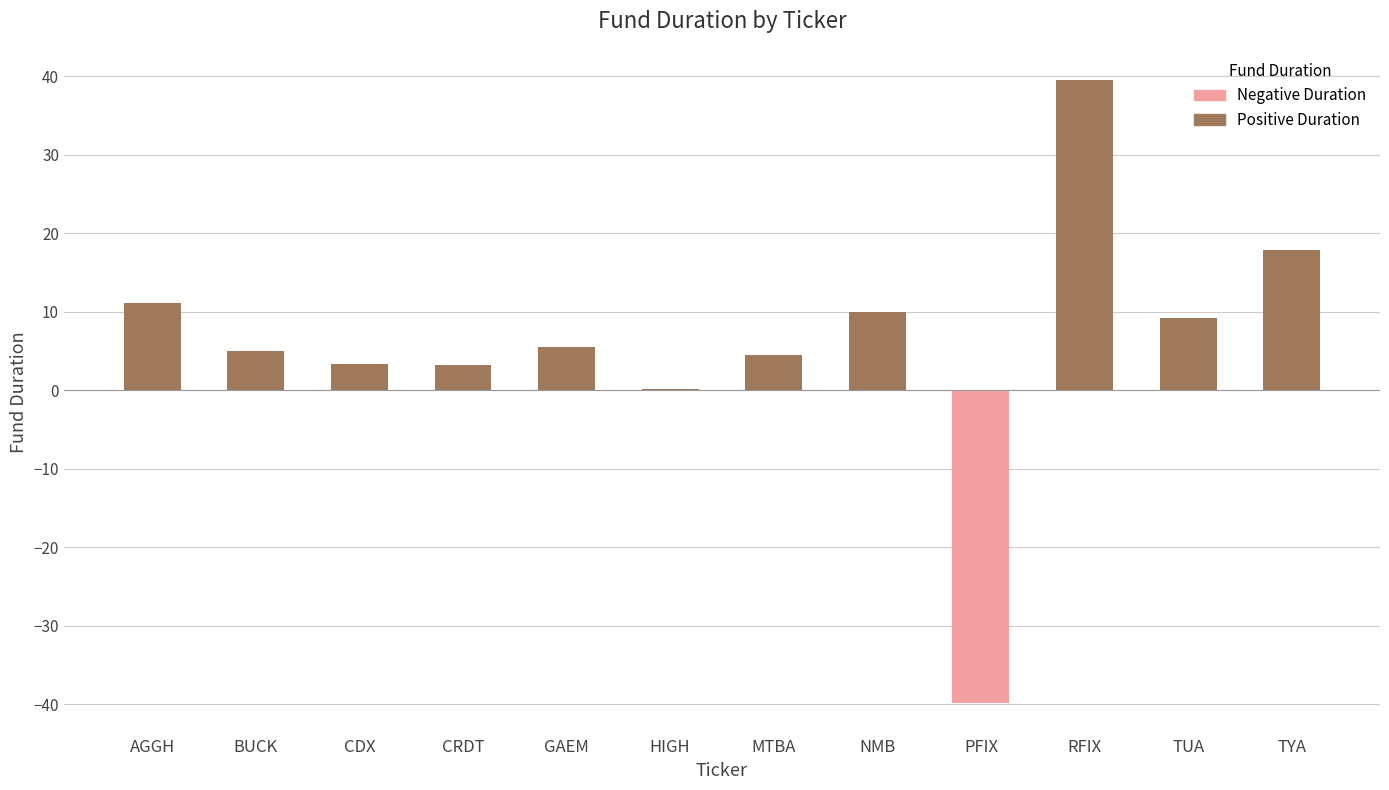

How many categories are shown in the chart?

12